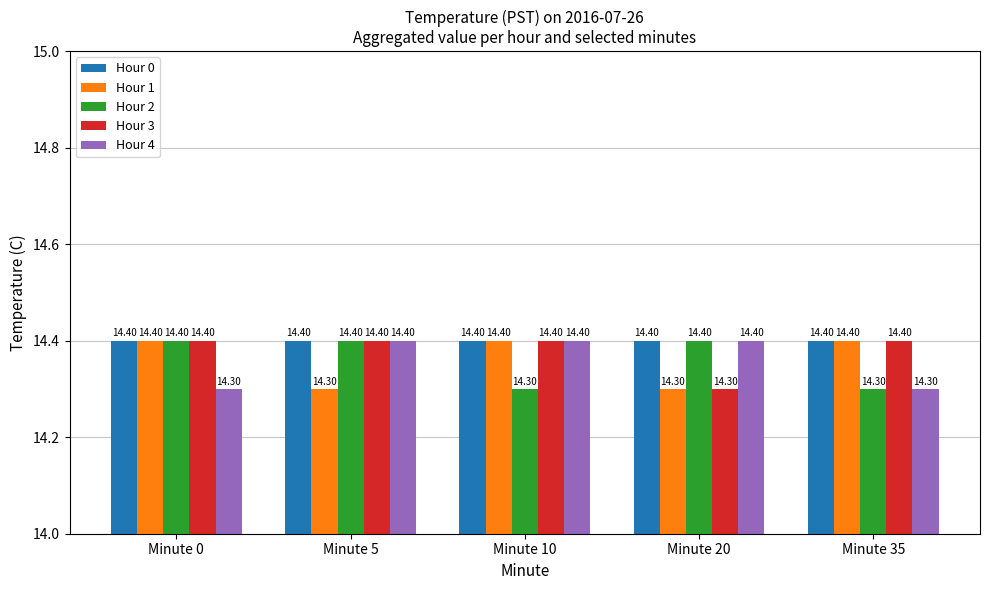

What is the difference between the maximum and minimum values in the Hour 2 series?

0.1